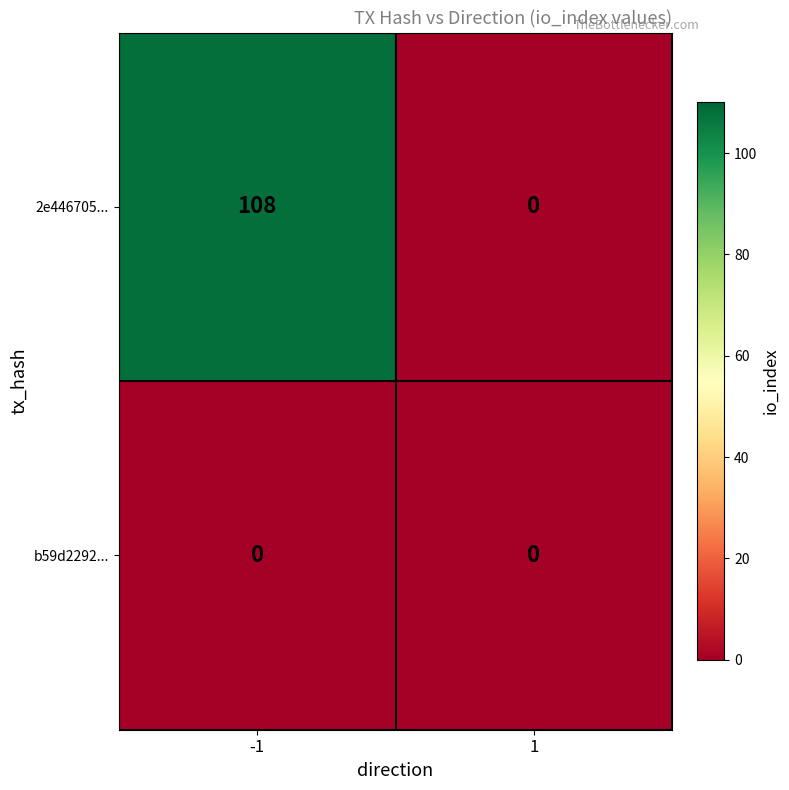

Between -1 and 1, which series saw the biggest shift?

2e446705...